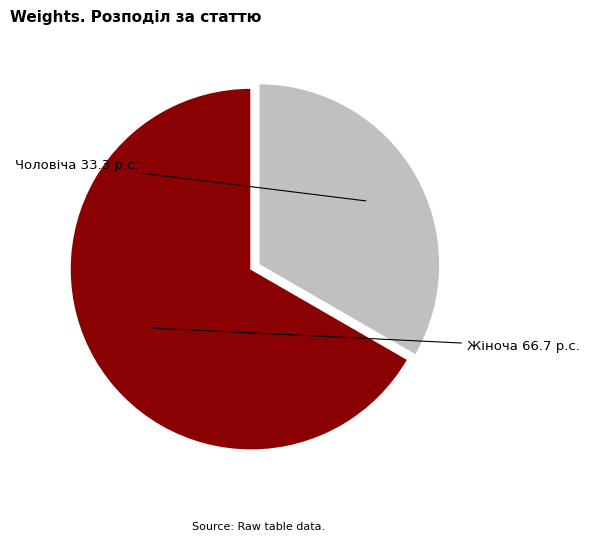

Does any single category account for the majority?

Yes